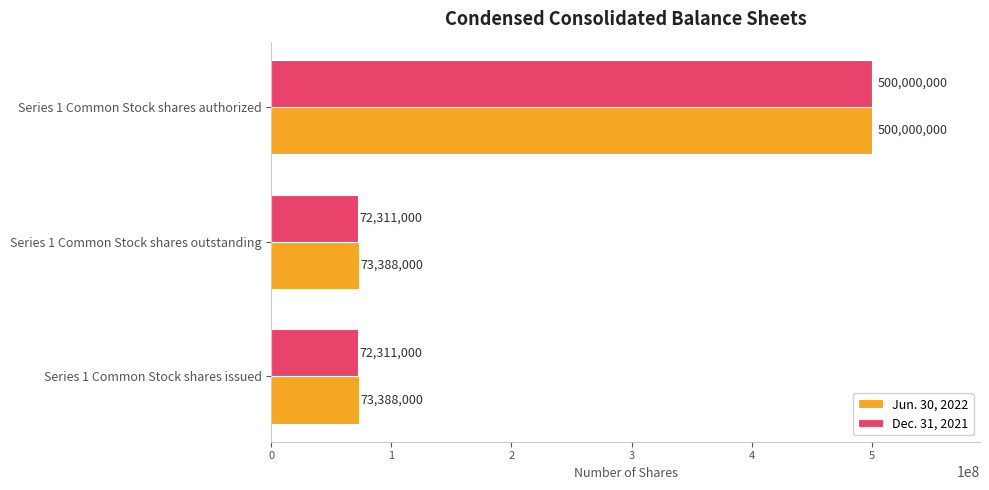

Which category has the highest value across all series?

Series 1 Common Stock shares authorized